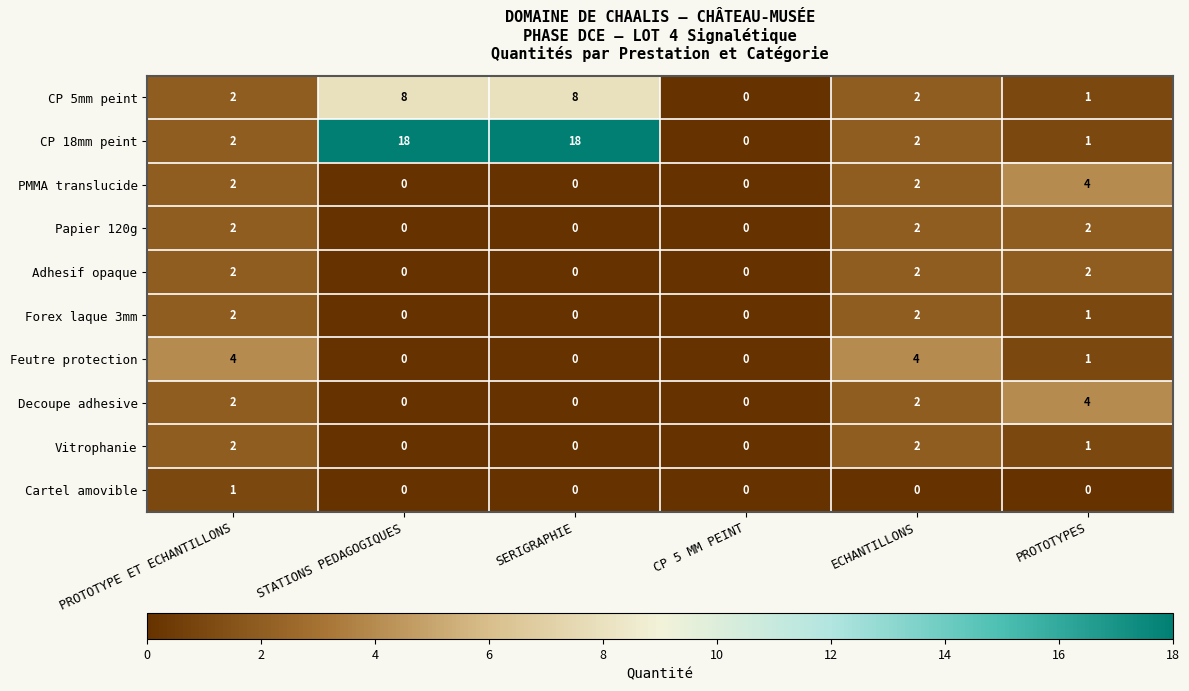

Which series has the largest total across all categories?

CP 18mm peint